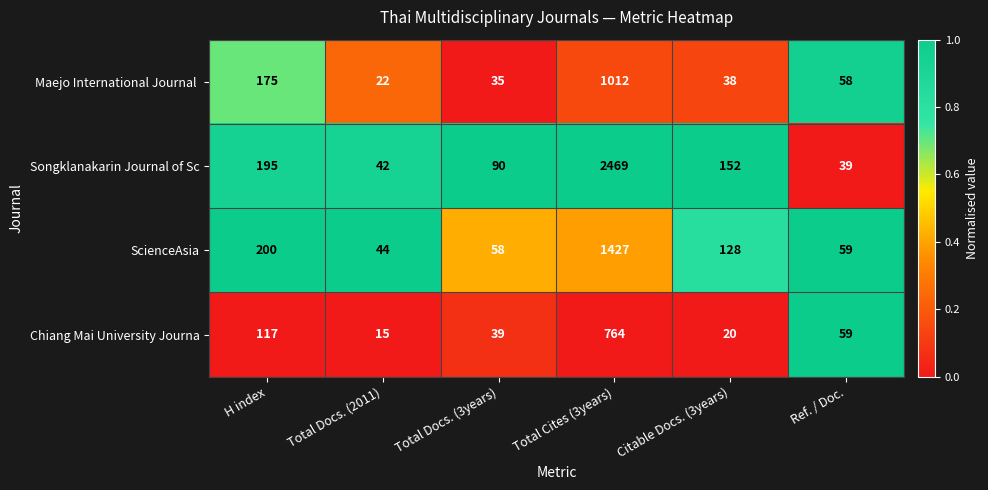

What is the total value across all series at Total Docs. (2011)?

123